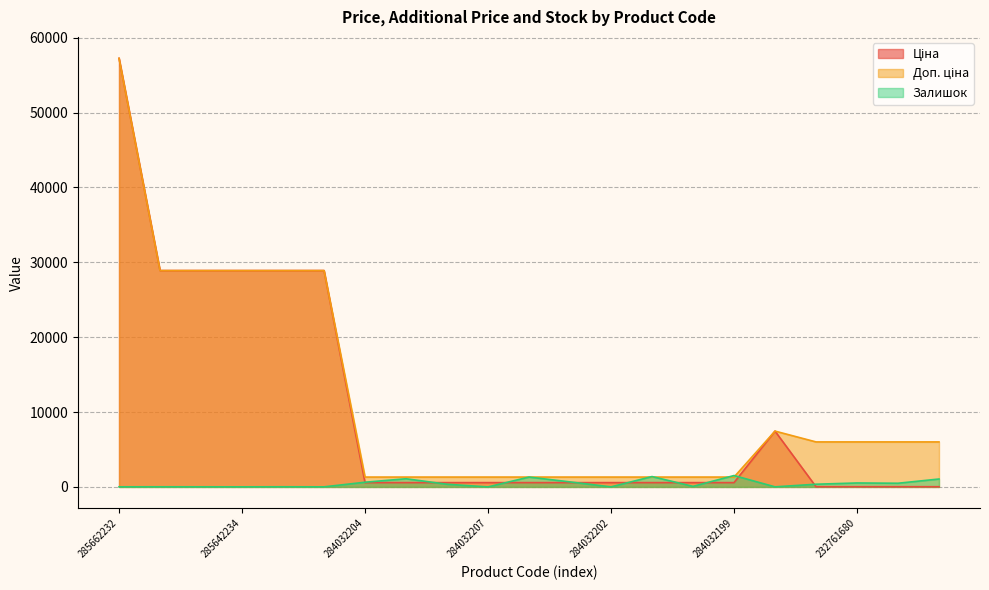

True or false: Доп. ціна and Залишок cross at least once.

True